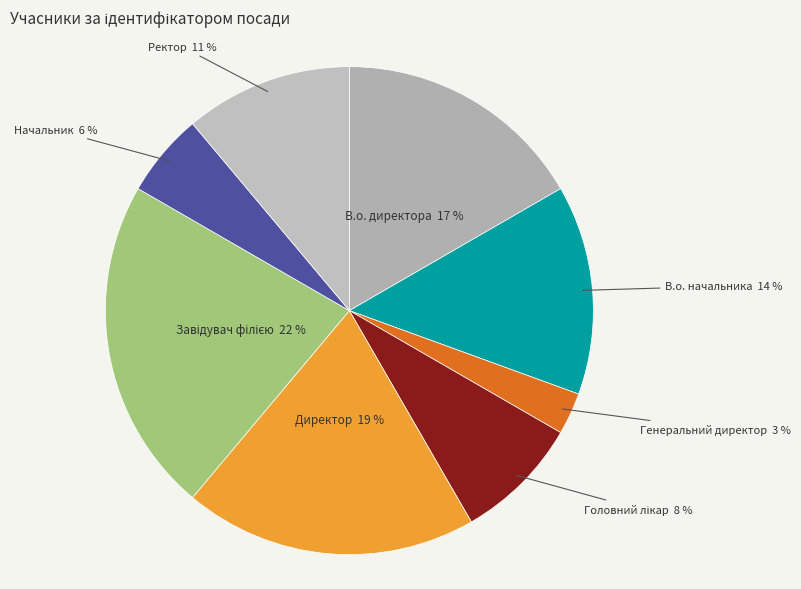

Which category has the smallest portion of the pie?

Генеральний директор